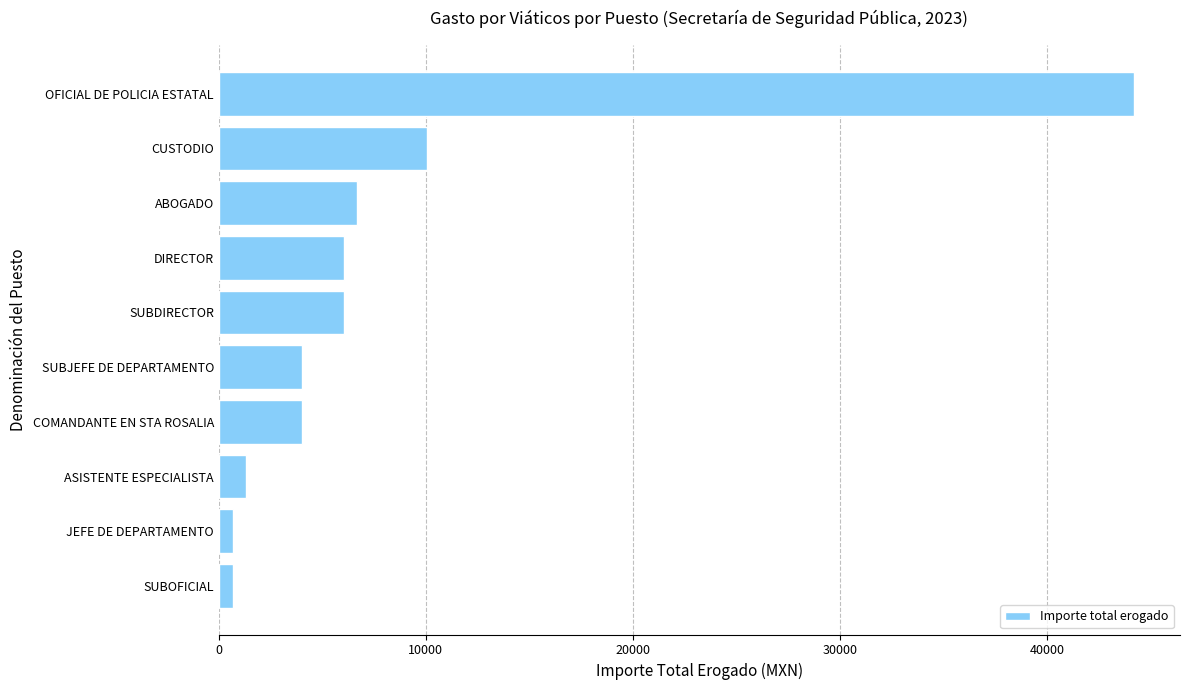

What is the change in value from ABOGADO to OFICIAL DE POLICIA ESTATAL?

+37525.8